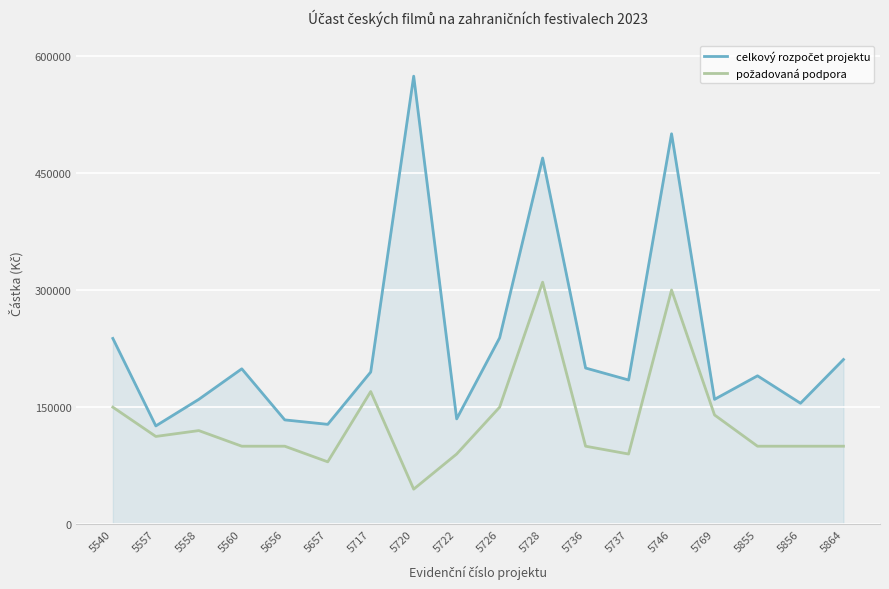

What is the total value across all series at 5717?

365000